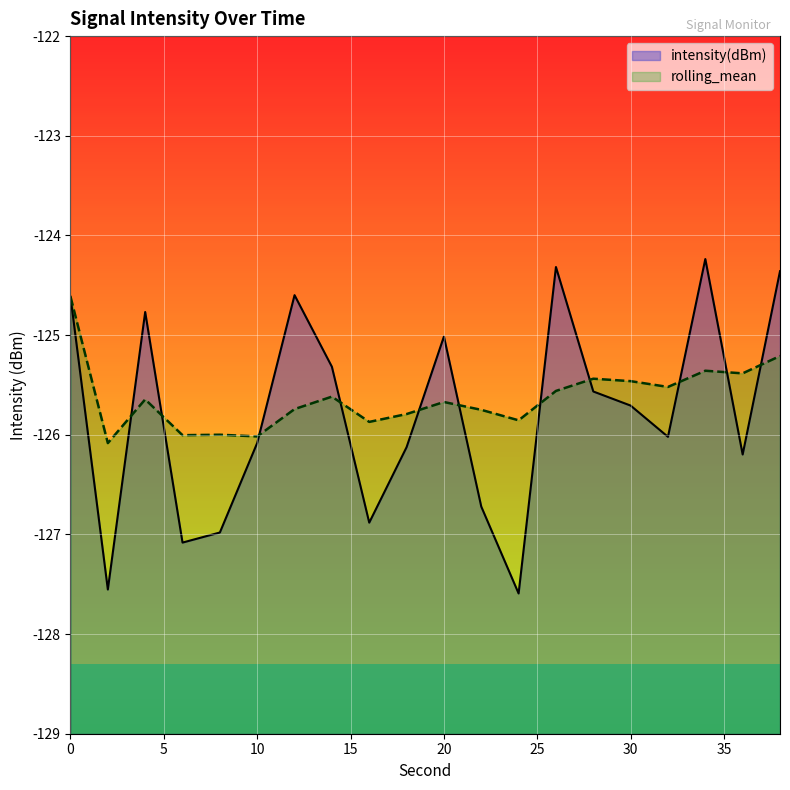

How many times do rolling_mean and intensity(dBm) cross each other?

11